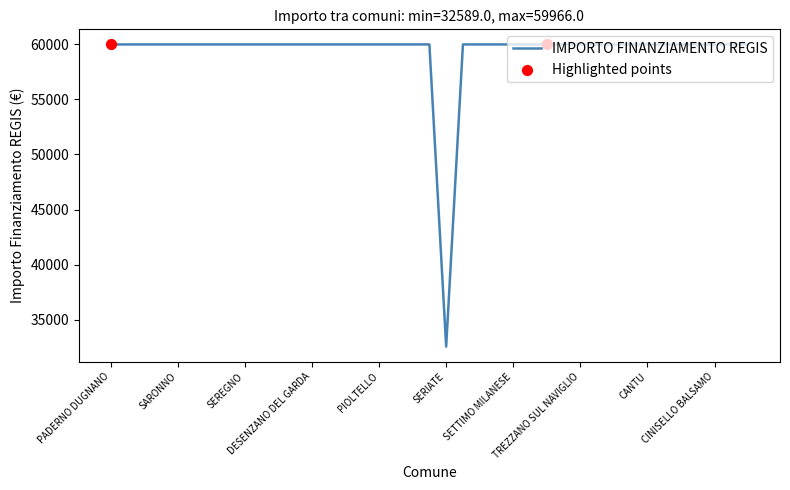

What is the difference between the maximum and minimum values?

27377